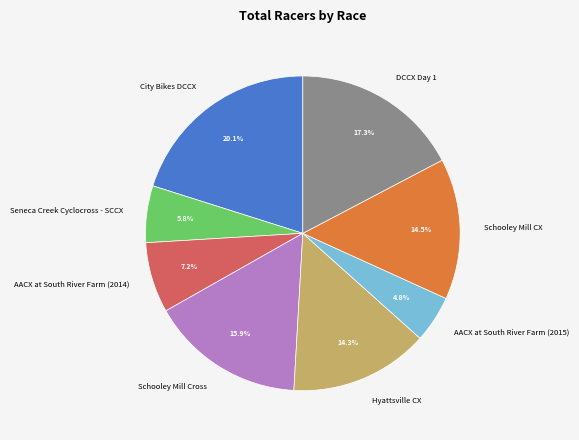

Does Schooley Mill CX account for over 50% of the chart?

No